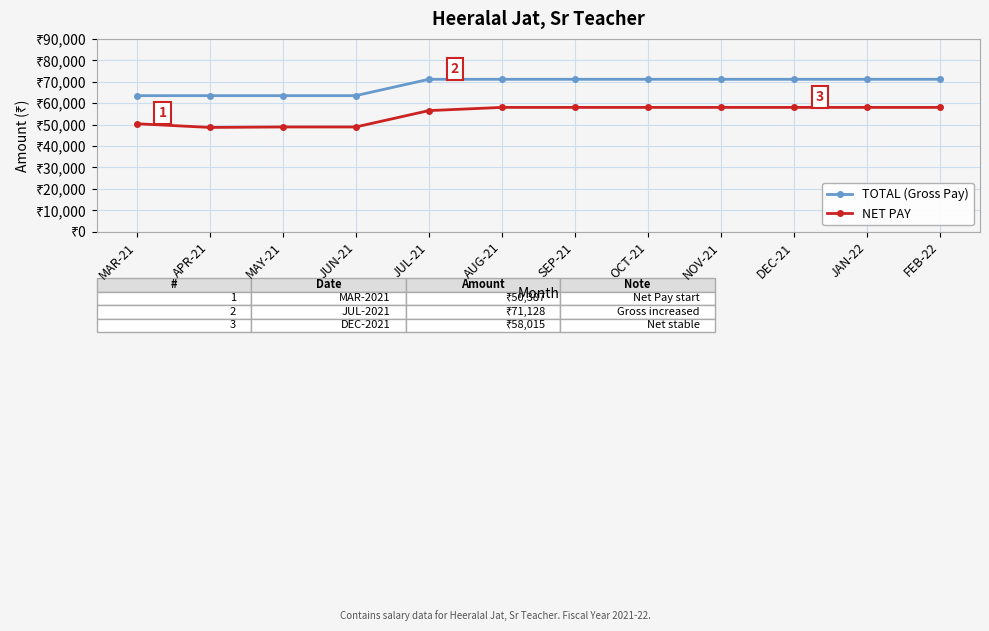

Between JUN-21 and AUG-21, which is larger?

AUG-21